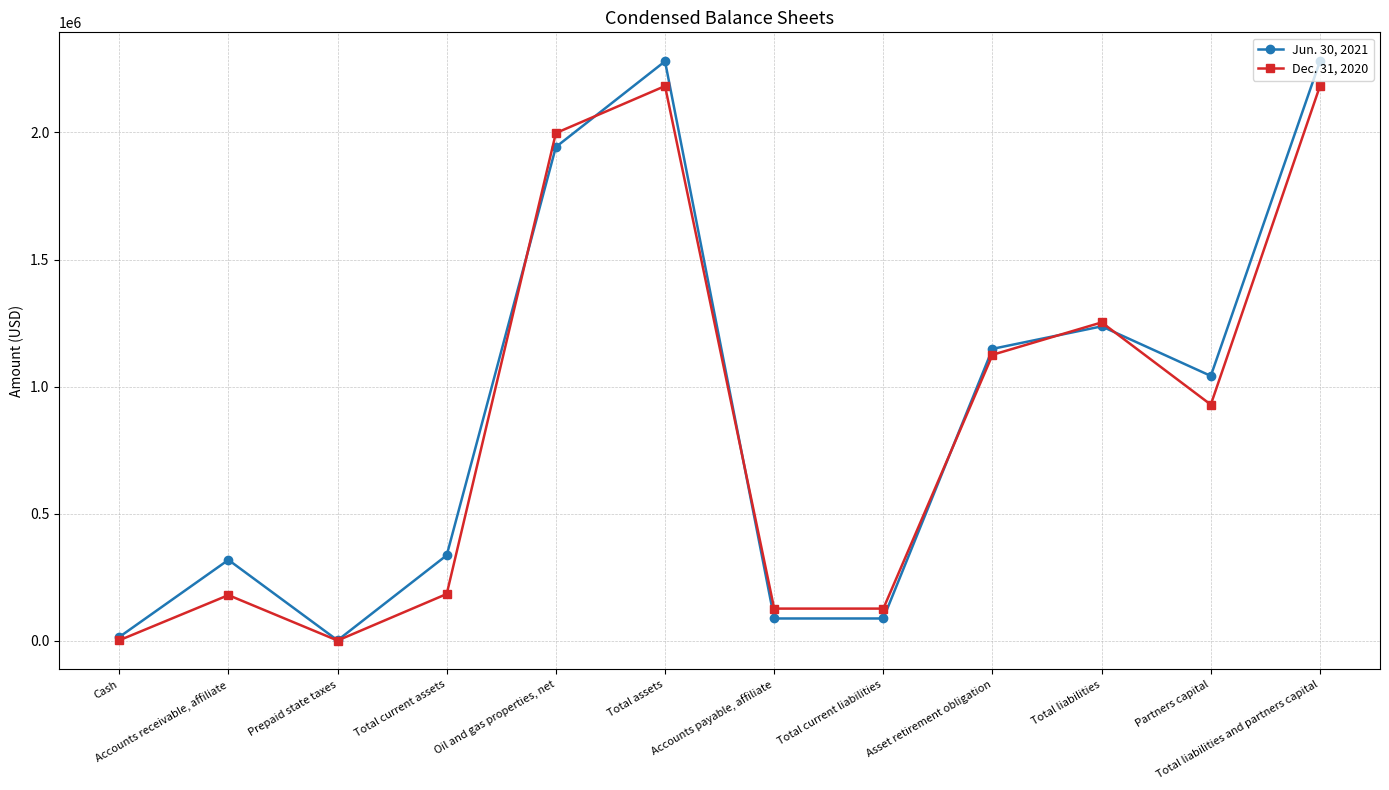

Count the number of categories in the chart.

12